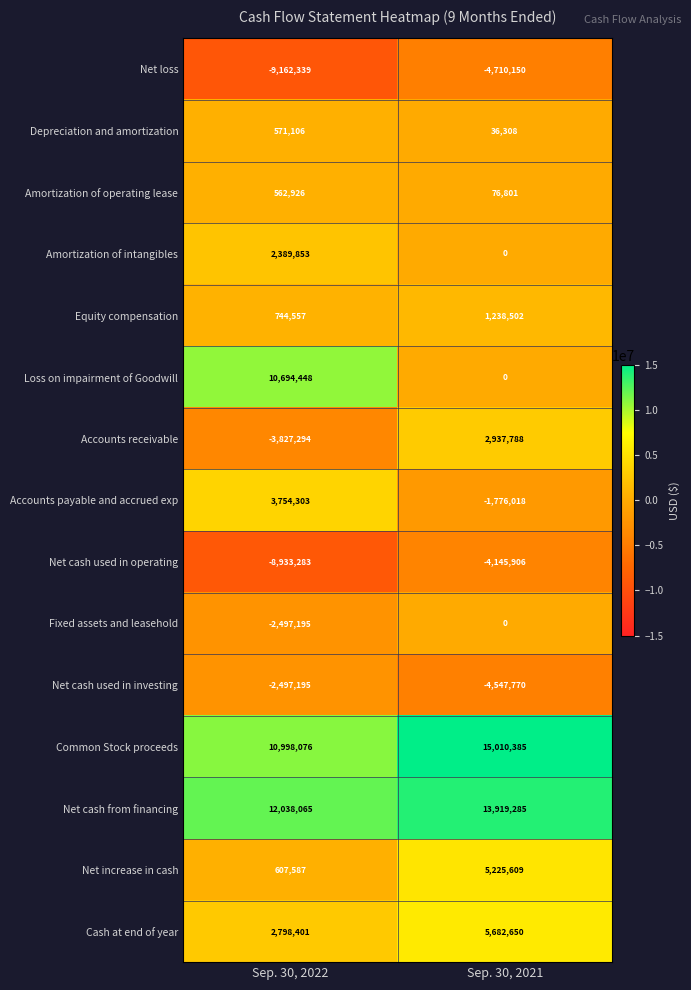

Which category has the lowest value in the Loss on impairment of Goodwill series?

Sep. 30, 2021